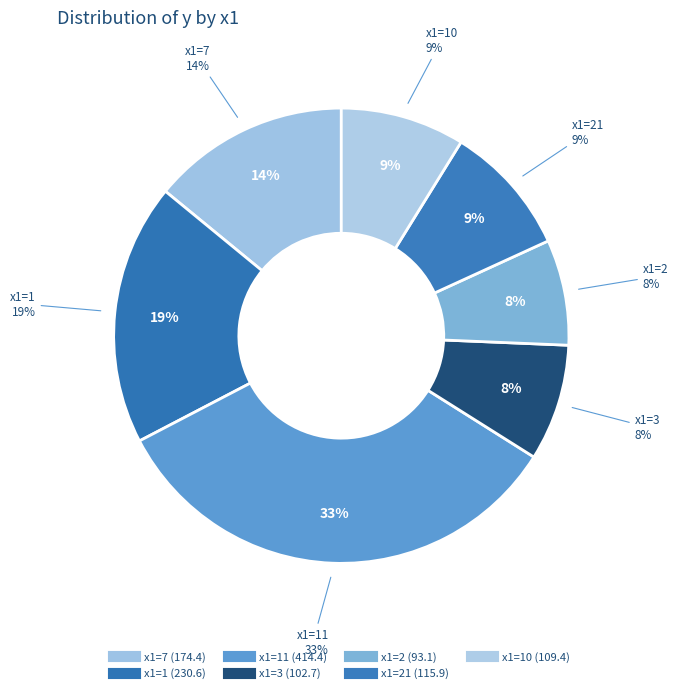

How much of the chart is everything except 2?

92.5%